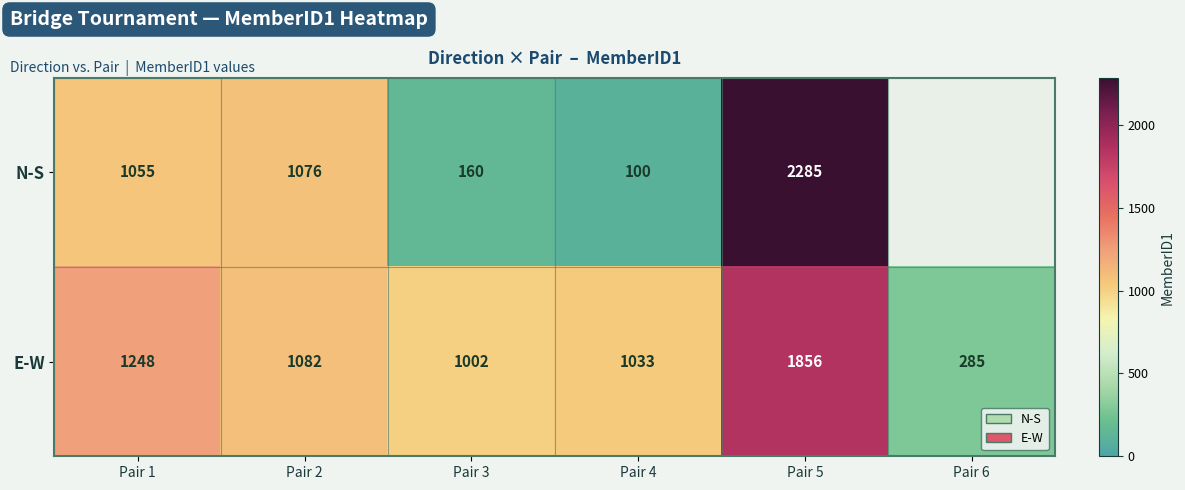

What is the difference between the maximum and minimum values in the E-W series?

1571